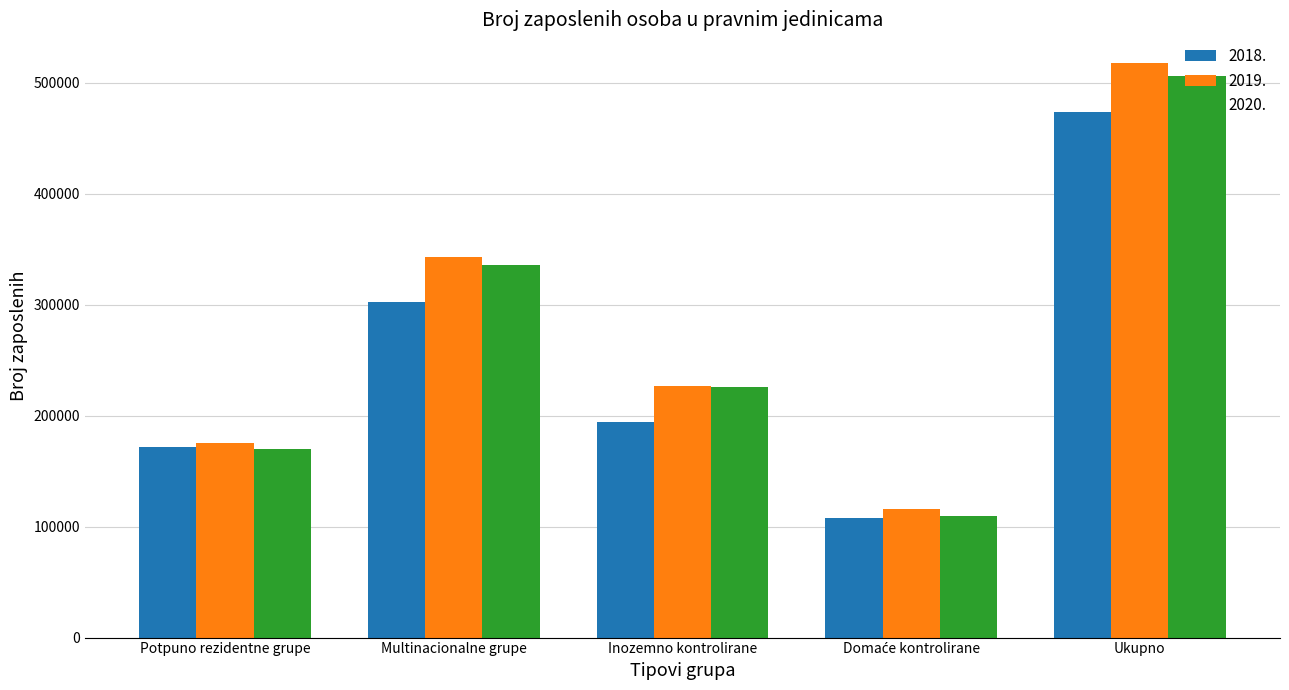

What is the difference between the 2018. values at Multinacionalne grupe and Potpuno rezidentne grupe?

130592